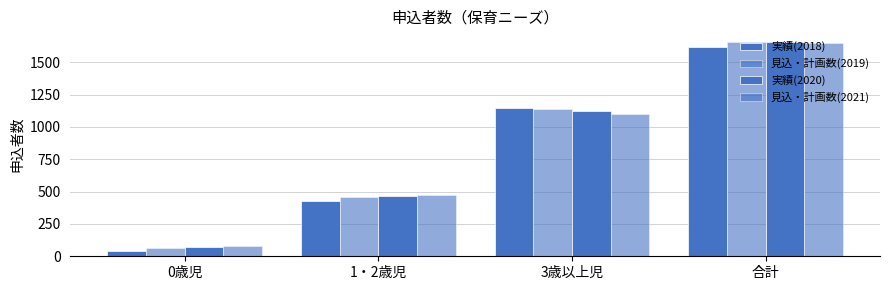

Which category has the highest value across all series?

合計